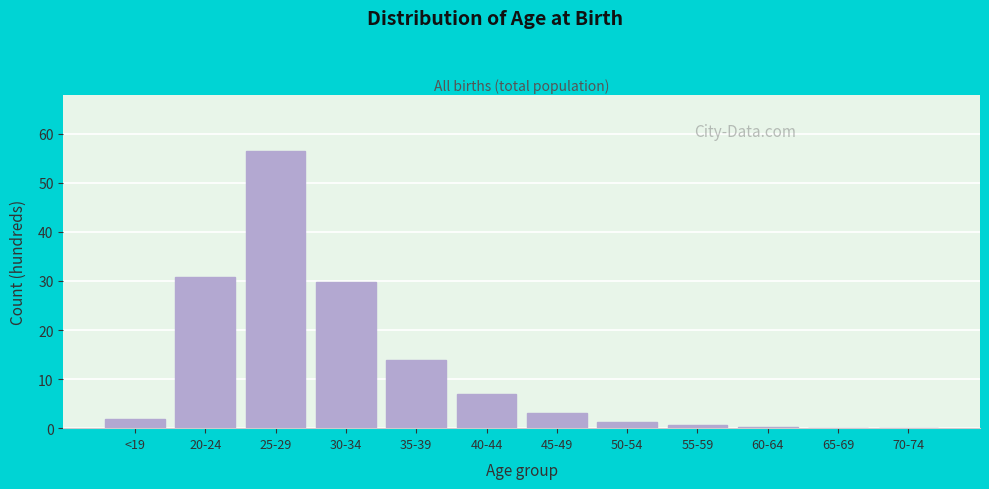

True or false: the data shows 0.0 at 70-74.

True